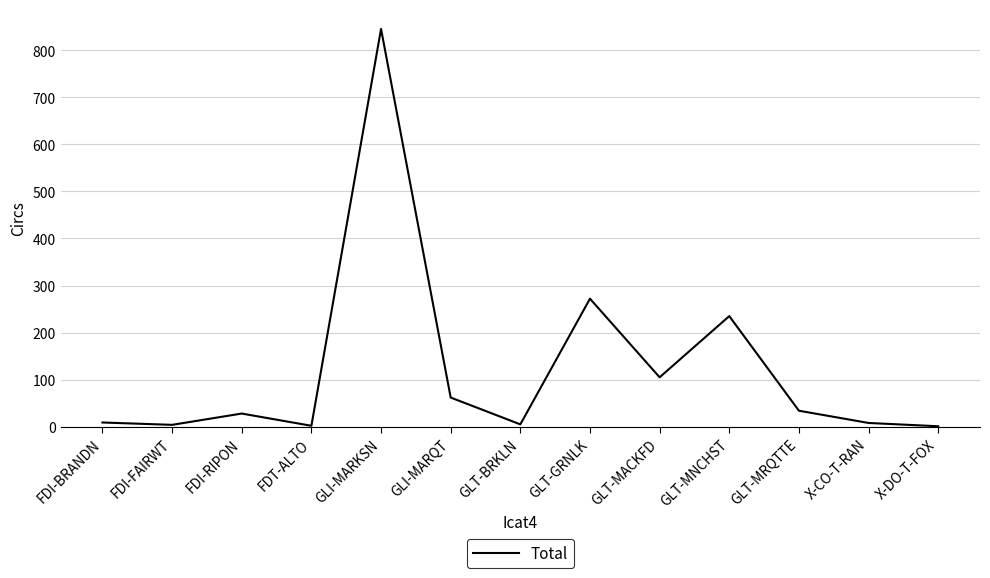

Where is the data nearest to the value 423?

GLT-GRNLK